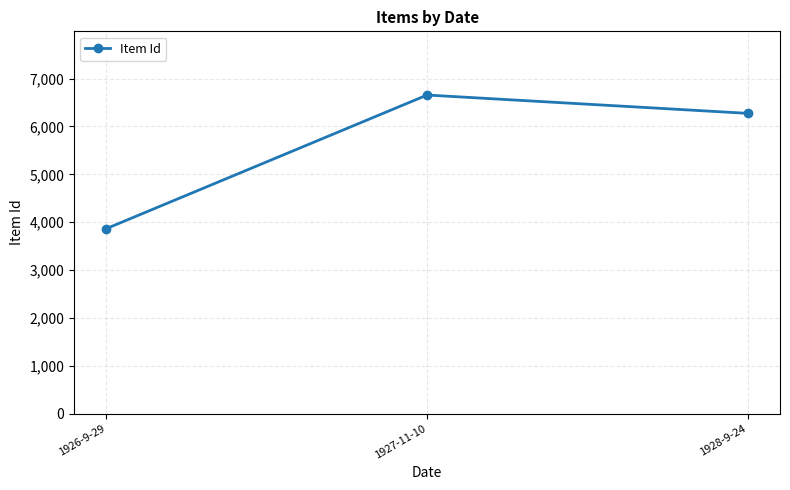

What is the difference between the maximum and minimum values?

2793